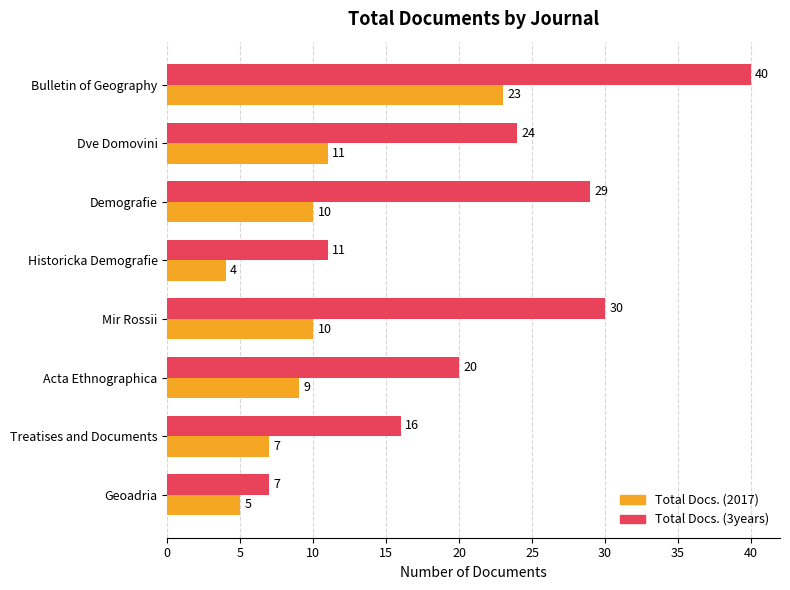

What is the greatest value displayed?

40